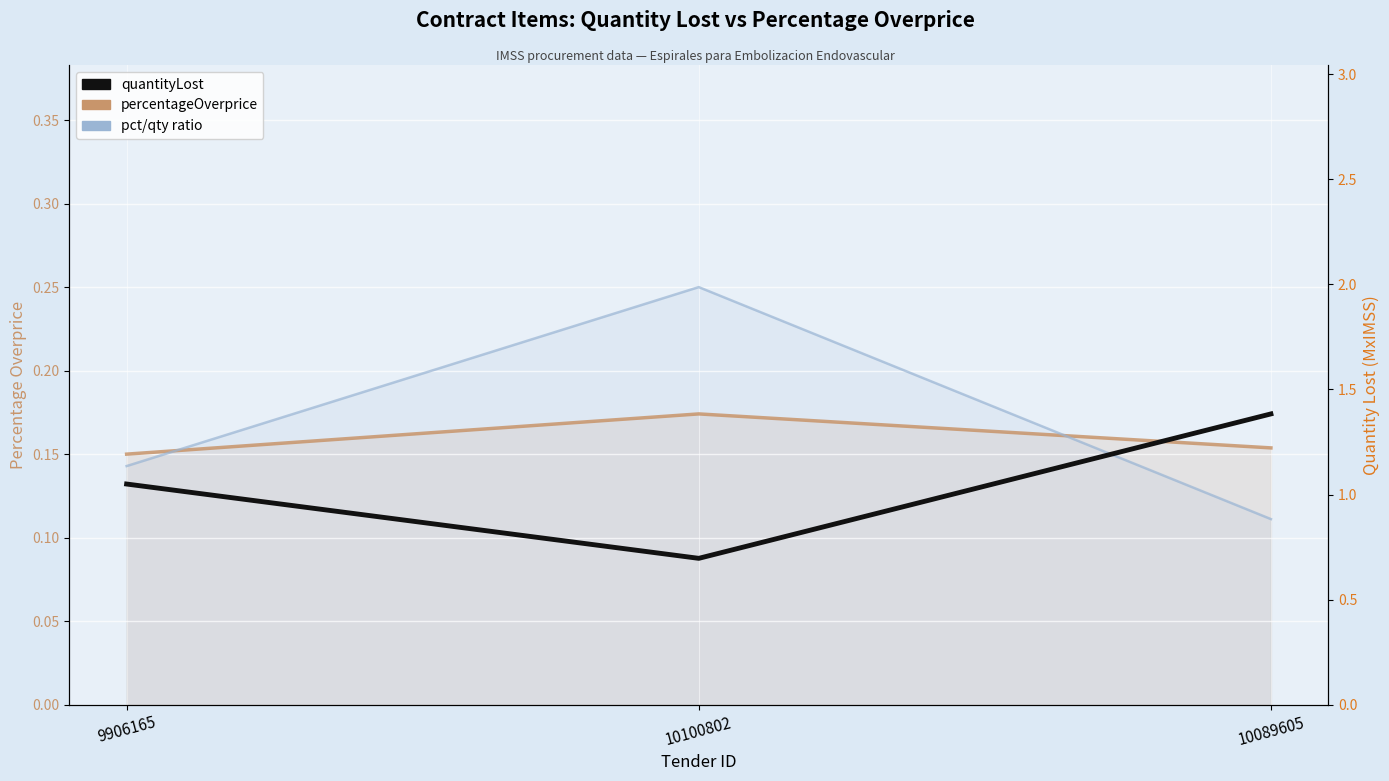

The quantityLost series shows 1.6 at 9906165. True or false?

False